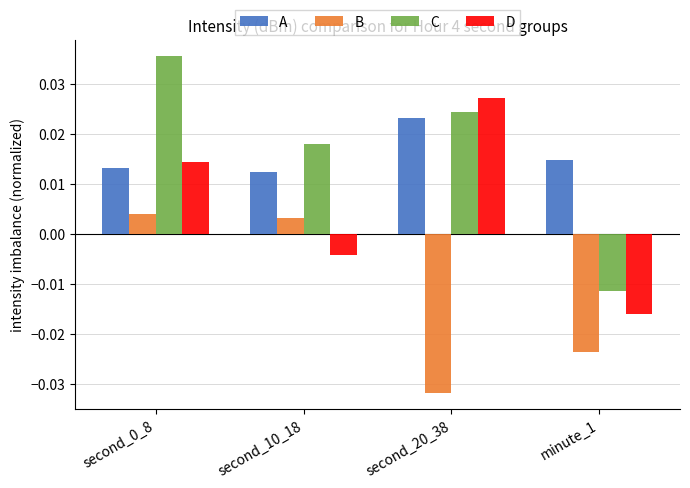

Rank the series at minute_1 from lowest to highest value.

B, D, C, A